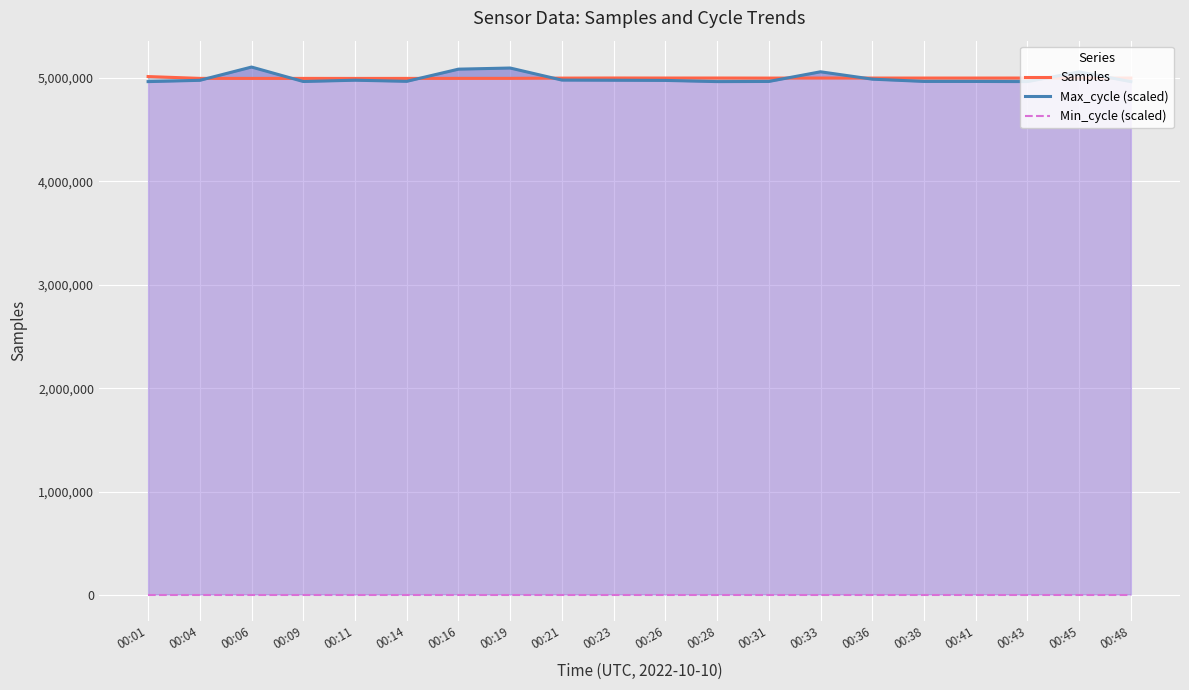

What is the spread (max minus min) of values at 00:45?

5048387.1